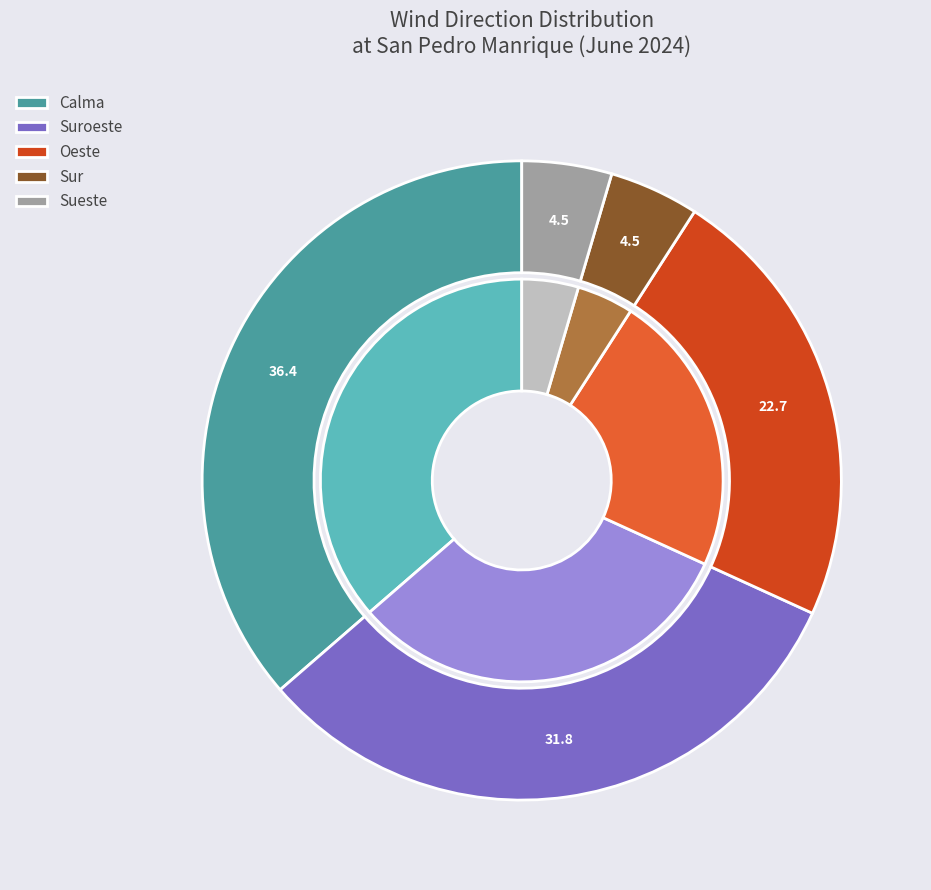

How many segments does this pie chart have?

5